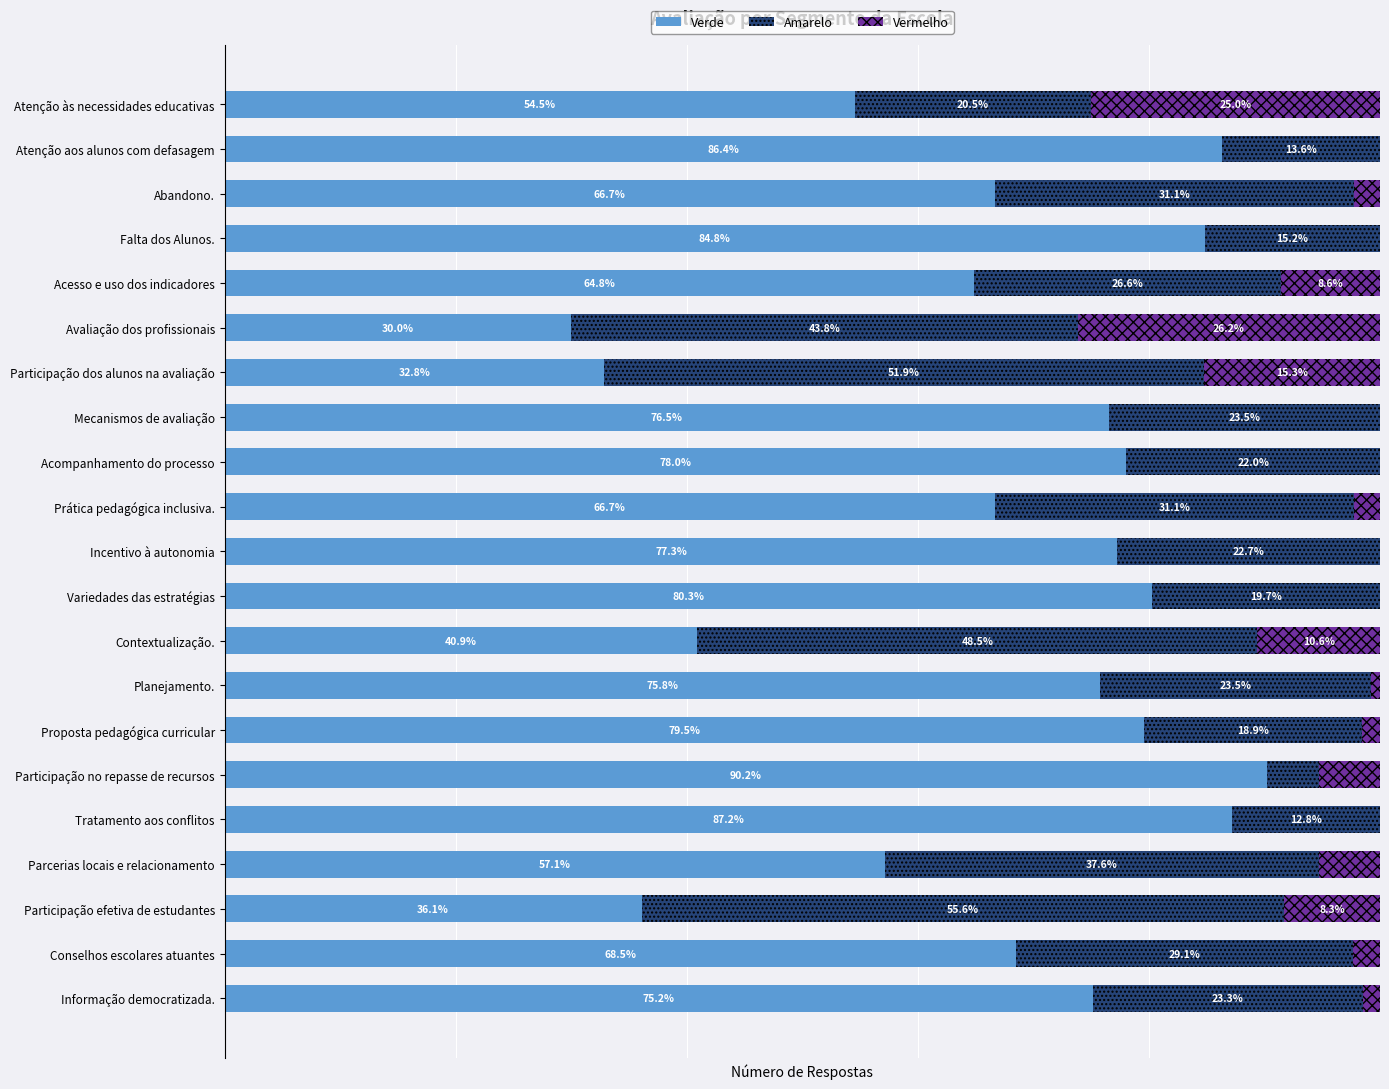

At which label does Verde reach its peak?

Participação no repasse de recursos